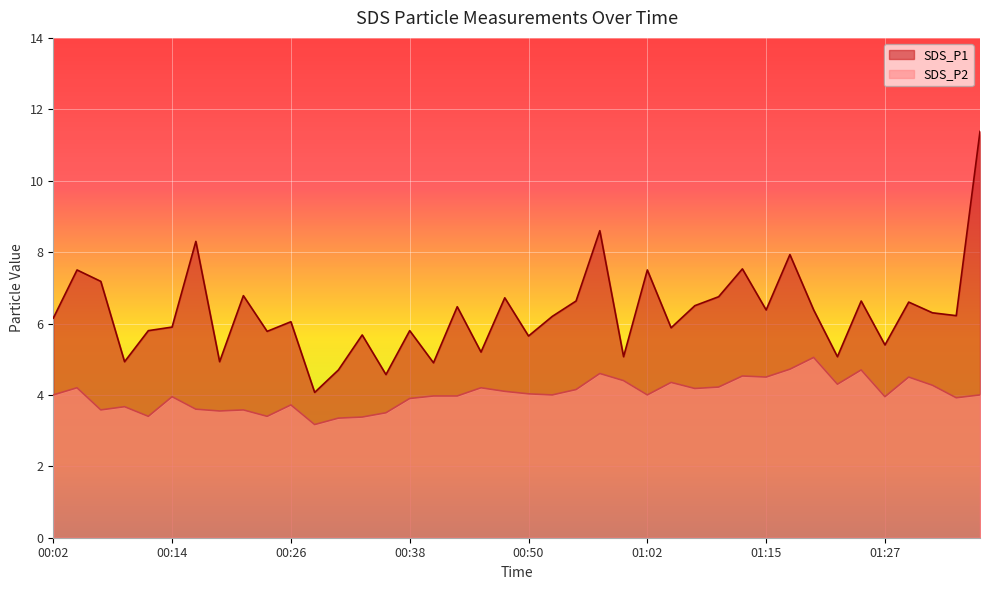

Reading left to right, what are all the values shown in this chart?

SDS_P1: 6.2	7.5	7.2	4.9	5.8	5.9	8.3	4.9	6.8	5.8	6.0	4.1	4.7	5.7	4.6	5.8	4.9	6.5	5.2	6.7	5.7	6.2	6.6	8.6	5.1	7.5	5.9	6.5	6.8	7.5	6.4	7.9	6.4	5.1	6.6	5.4	6.6	6.3	6.2	11.4
SDS_P2: 4.0	4.2	3.6	3.7	3.4	4.0	3.6	3.5	3.6	3.4	3.7	3.2	3.4	3.4	3.5	3.9	4.0	4.0	4.2	4.1	4.0	4.0	4.2	4.6	4.4	4.0	4.3	4.2	4.2	4.5	4.5	4.7	5.0	4.3	4.7	4.0	4.5	4.3	3.9	4.0